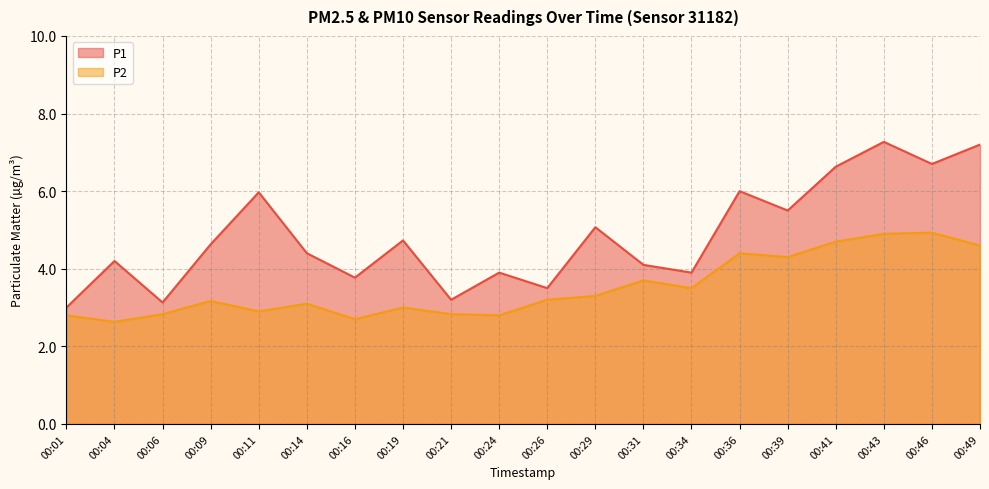

The value of P2 at 00:43 is 1.2. True or false?

False